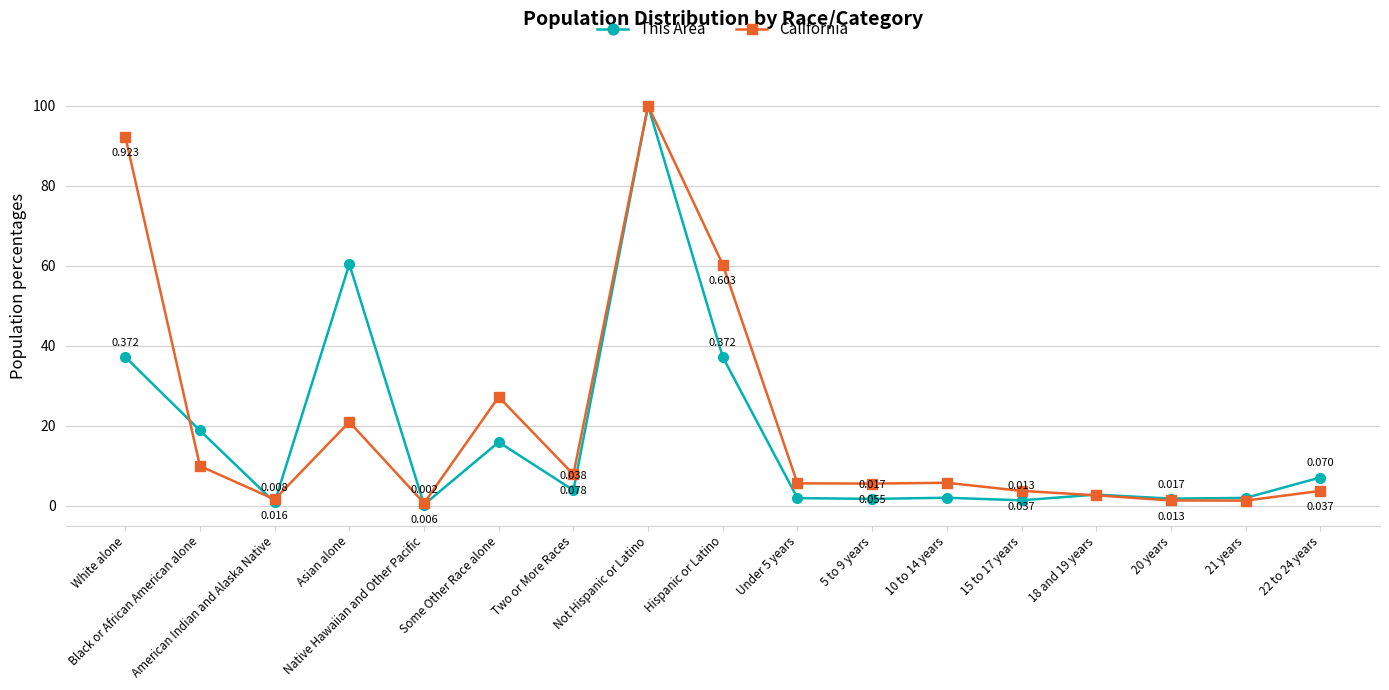

How many data points does each series have?

17